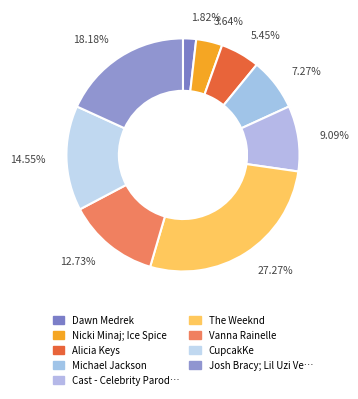

How many segments does this pie chart have?

9